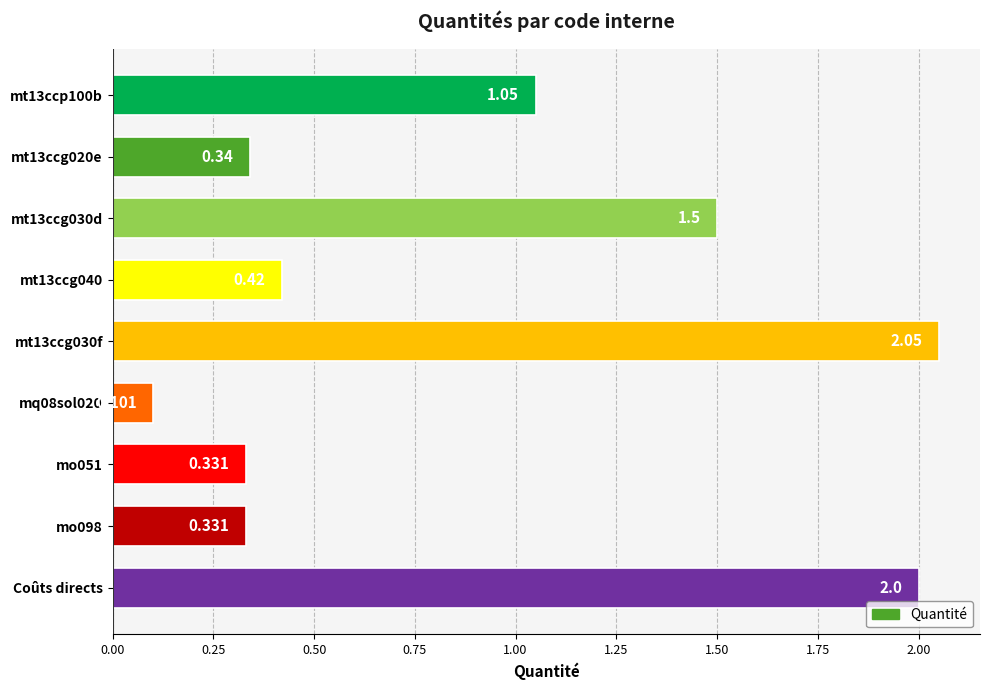

What is the label of the 1st bar from the bottom?

Coûts directs